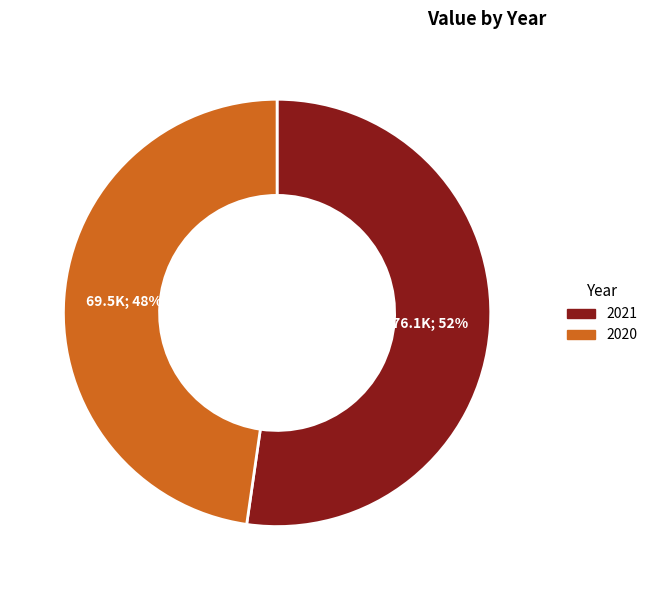

To the nearest percent, what is the combined percentage of 2021 and 2020?

100%